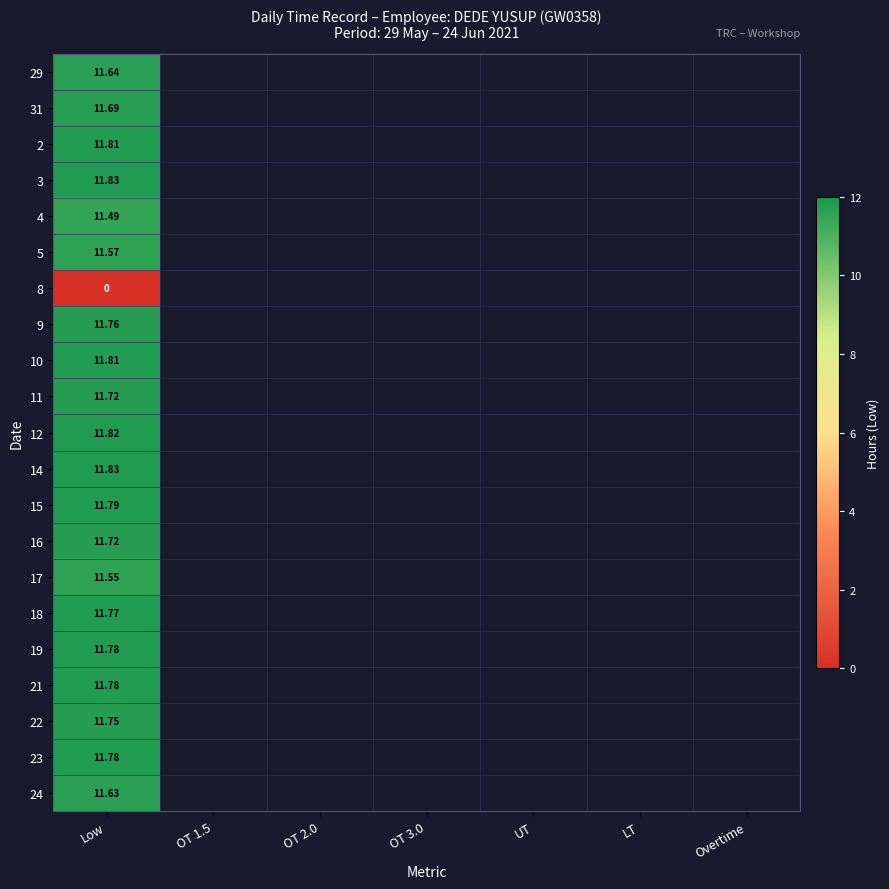

How many values in 2 are above zero?

1